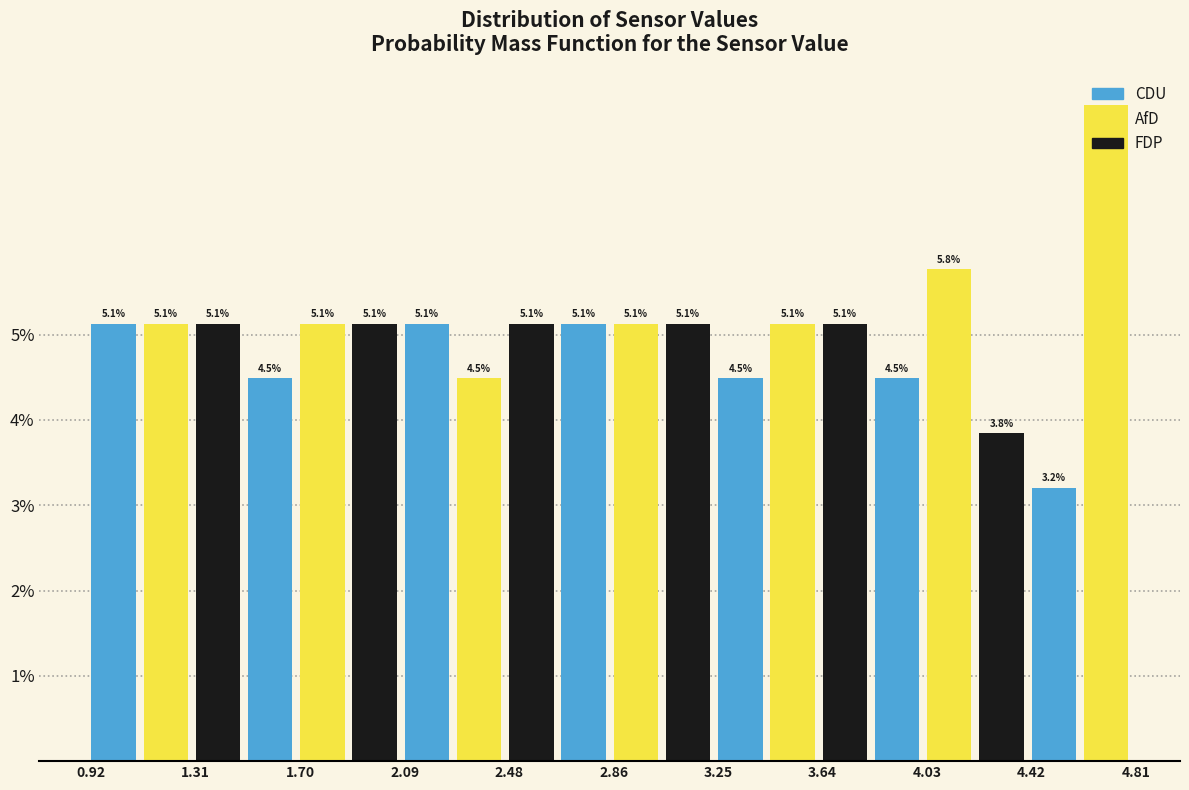

Read against the x-axis, roughly where is the centre of the tallest bar?

4.70